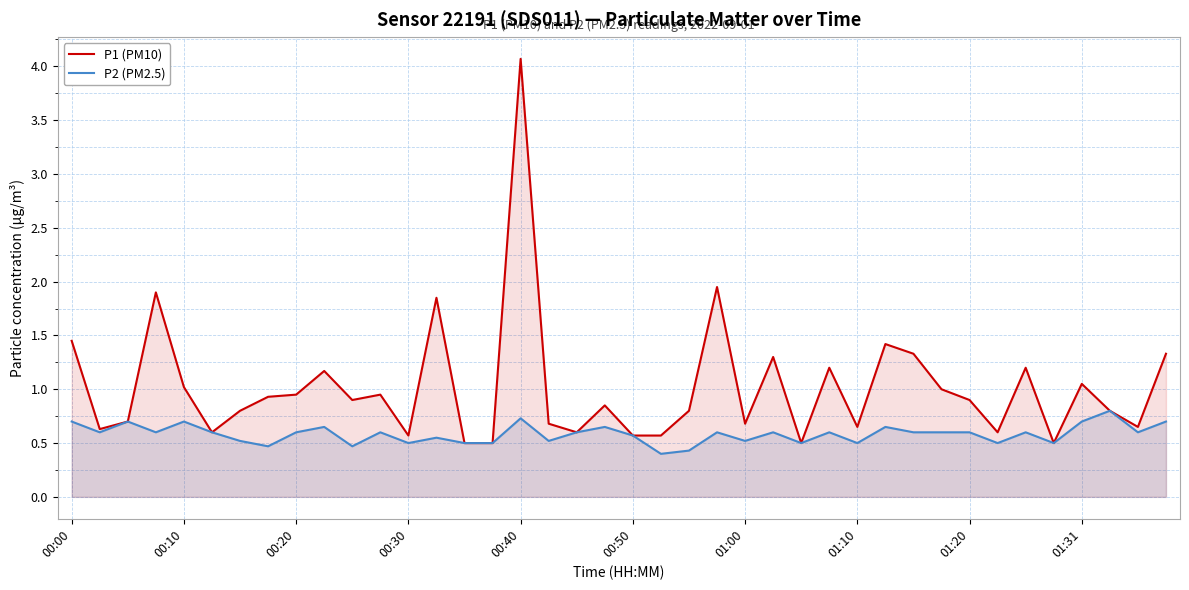

Reading left to right, list all the values displayed in this chart.

P1 (PM10): 1.4	0.6	0.7	1.9	1.0	0.6	0.8	0.9	0.9	1.2	0.9	0.9	0.6	1.9	0.5	0.5	4.1	0.7	0.6	0.8	0.6	0.6	0.8	1.9	0.7	1.3	0.5	1.2	0.7	1.4	1.3	1.0	0.9	0.6	1.2	0.5	1.1	0.8	0.7	1.3
P2 (PM2.5): 0.7	0.6	0.7	0.6	0.7	0.6	0.5	0.5	0.6	0.7	0.5	0.6	0.5	0.6	0.5	0.5	0.7	0.5	0.6	0.7	0.6	0.4	0.4	0.6	0.5	0.6	0.5	0.6	0.5	0.7	0.6	0.6	0.6	0.5	0.6	0.5	0.7	0.8	0.6	0.7